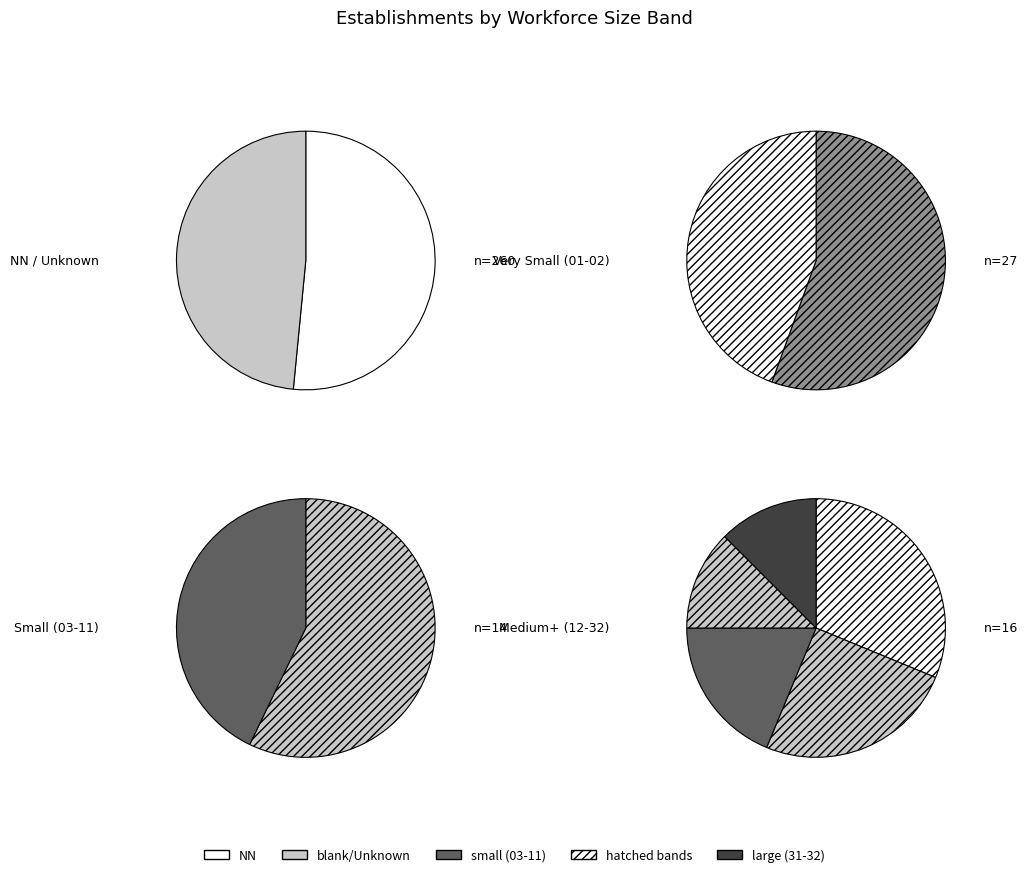

Does NN represent more than half of the total?

No